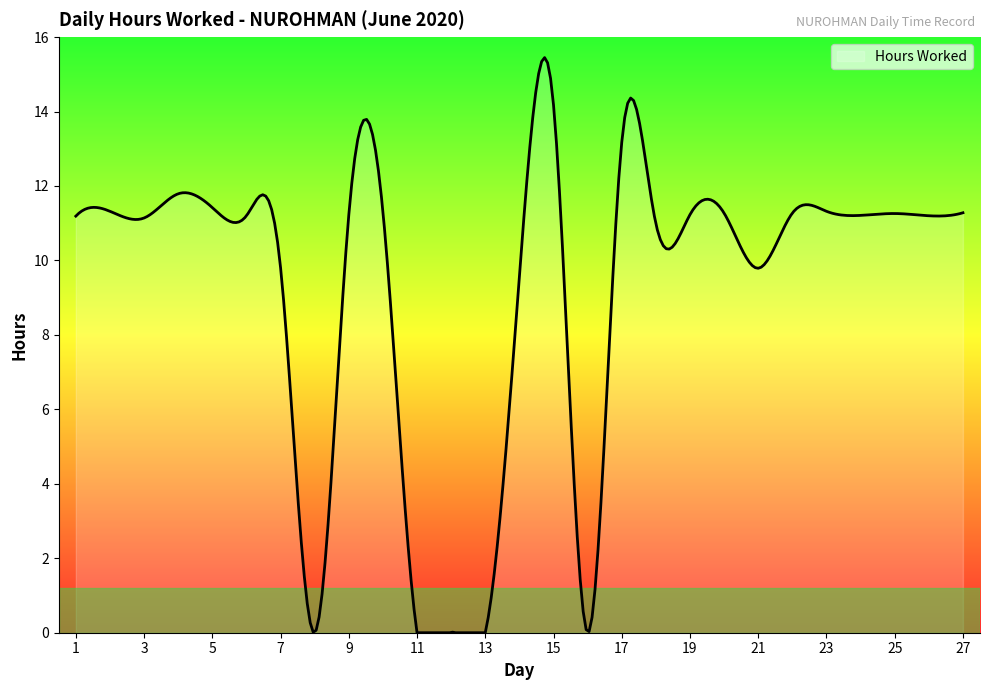

What is the difference between the maximum and minimum values?

15.4